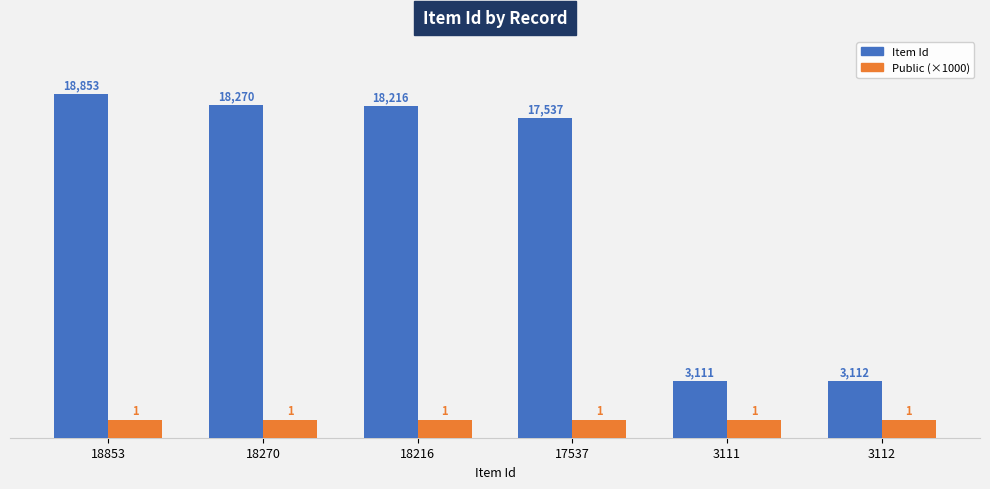

Reading left to right, what are all the values shown in this chart?

Item Id: 18853=18853	18270=18270	18216=18216	17537=17537	3111=3111	3112=3112
Public (×1000): 18853=1000	18270=1000	18216=1000	17537=1000	3111=1000	3112=1000